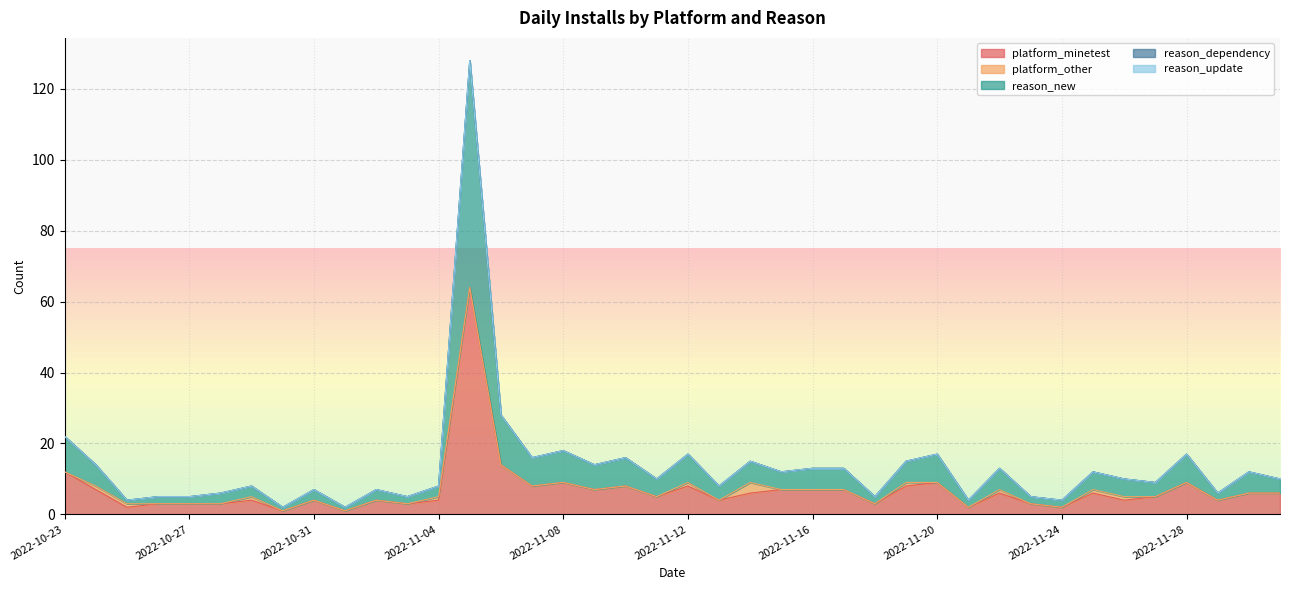

At which category does the chart reach its minimum across all series?

2022-10-23